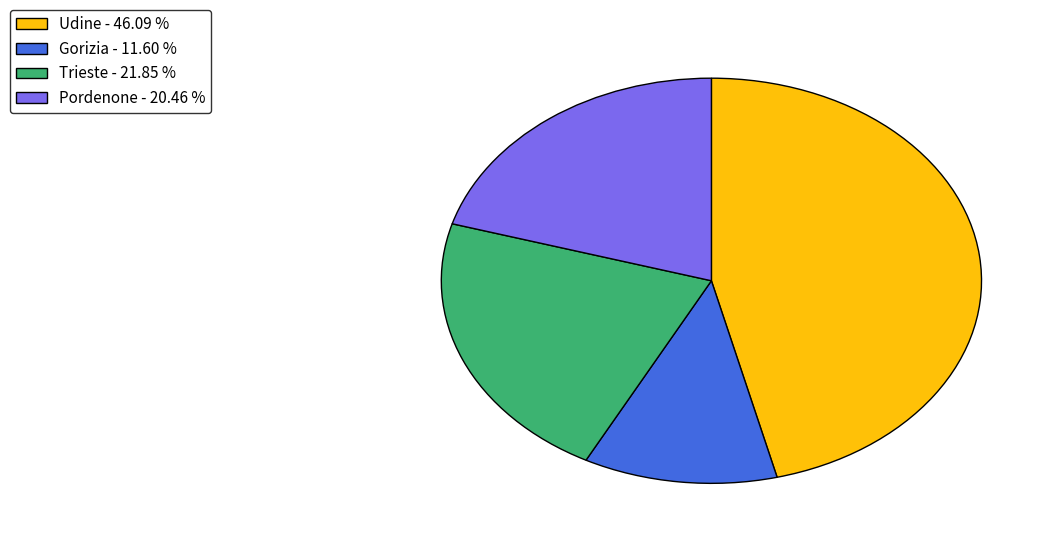

Is Gorizia the majority of the pie?

No